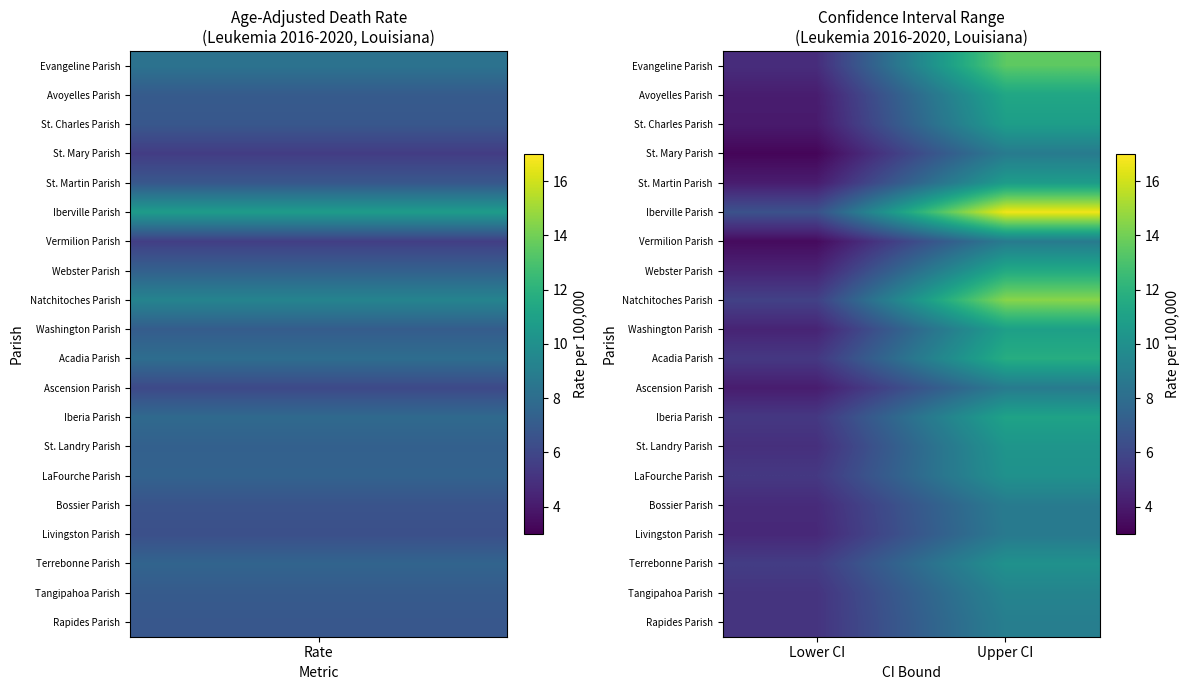

What is the maximum value shown in the chart?

16.7